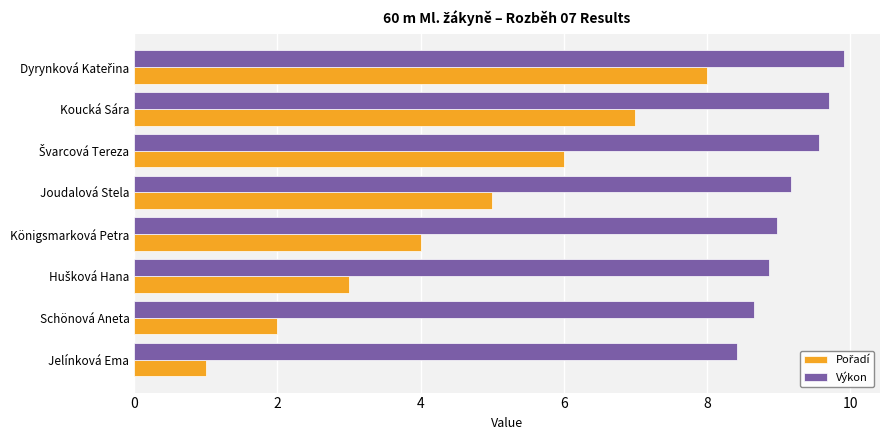

What is the minimum value shown in the chart?

1.0